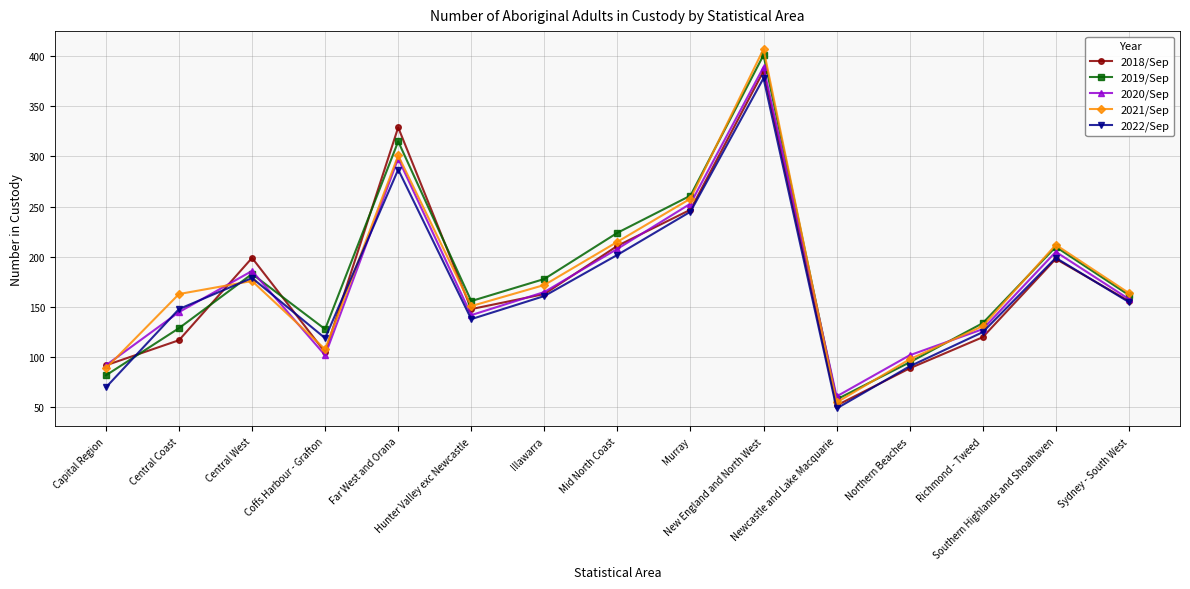

What is the value of the 2022/Sep point at the 2nd from the left?

148